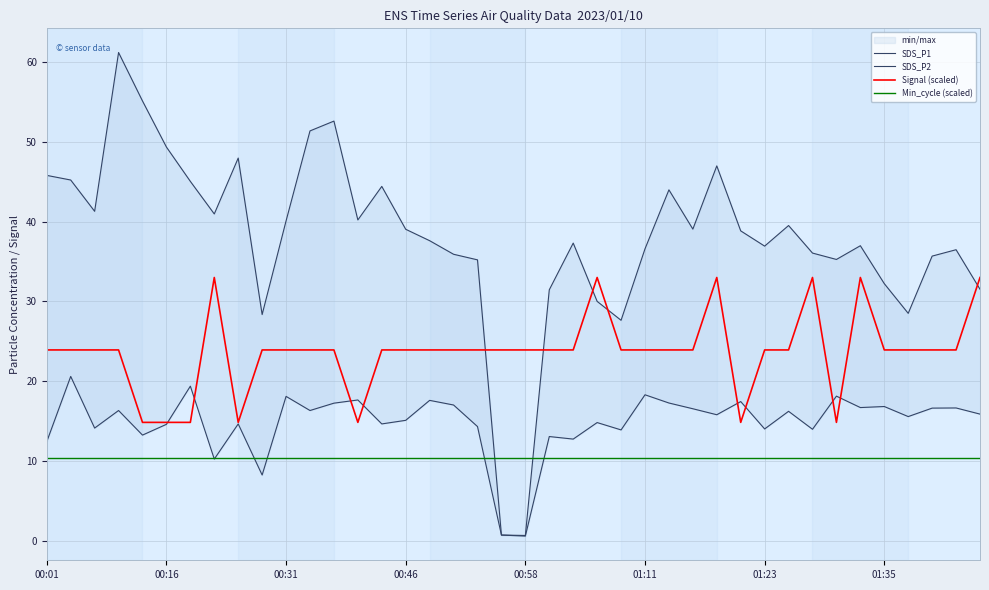

Between 31 and 12, which is larger?

12